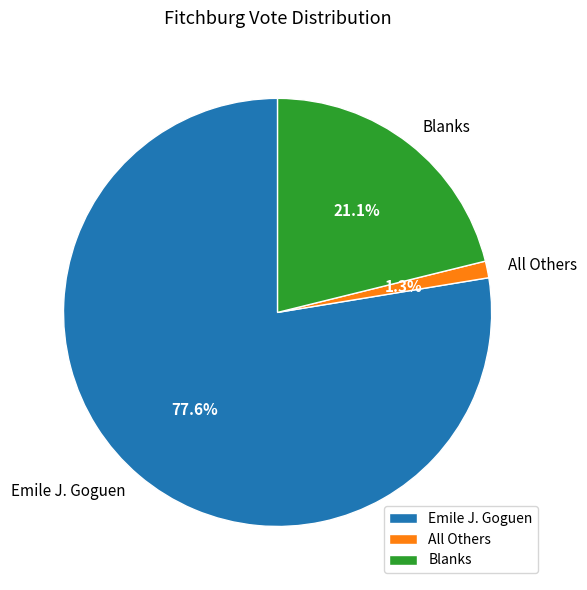

What percentage is the All Others slice, to the nearest percent?

1%